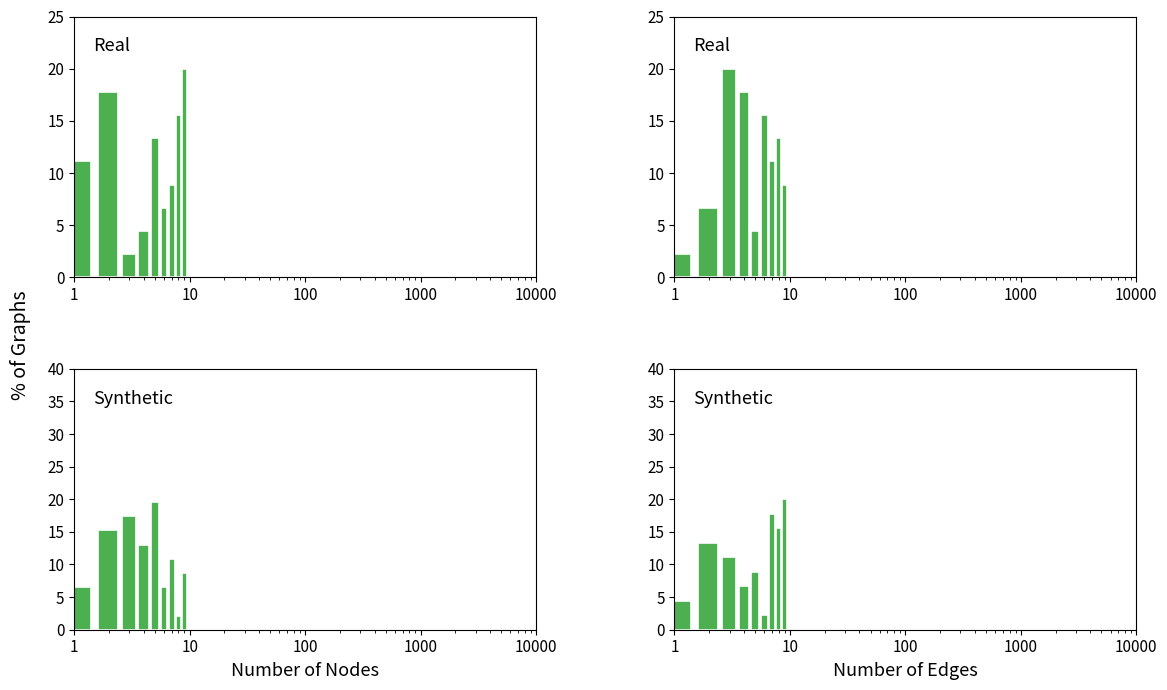

The col_5 series shows 19.3 at 1000. True or false?

False